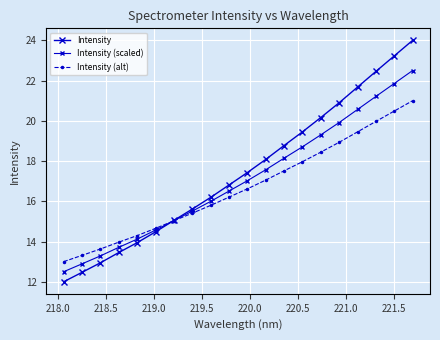

Does the chart have visible grid lines?

Yes